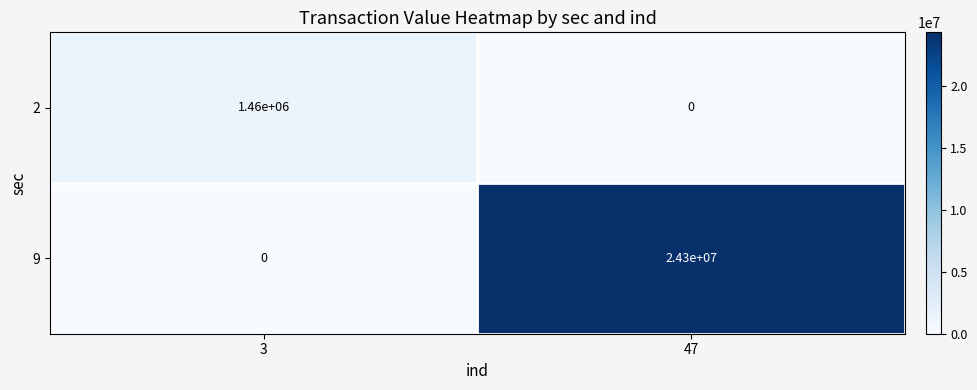

Rank the series by their maximum value, from highest to lowest.

9, 2